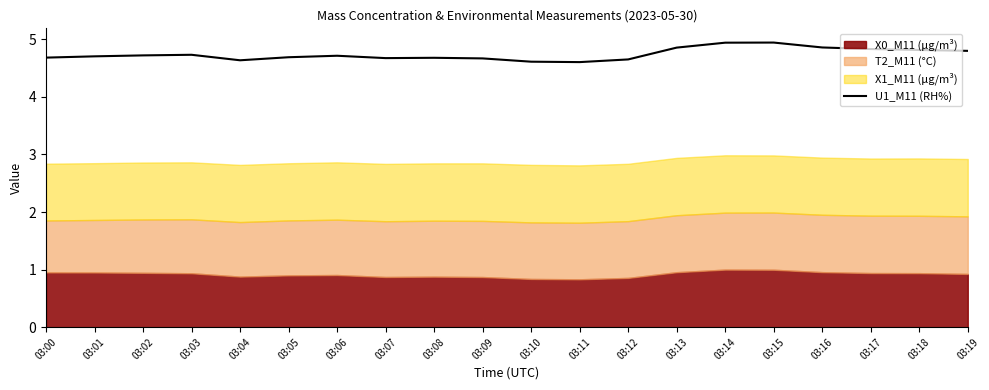

Where is the first local minimum?

03:04